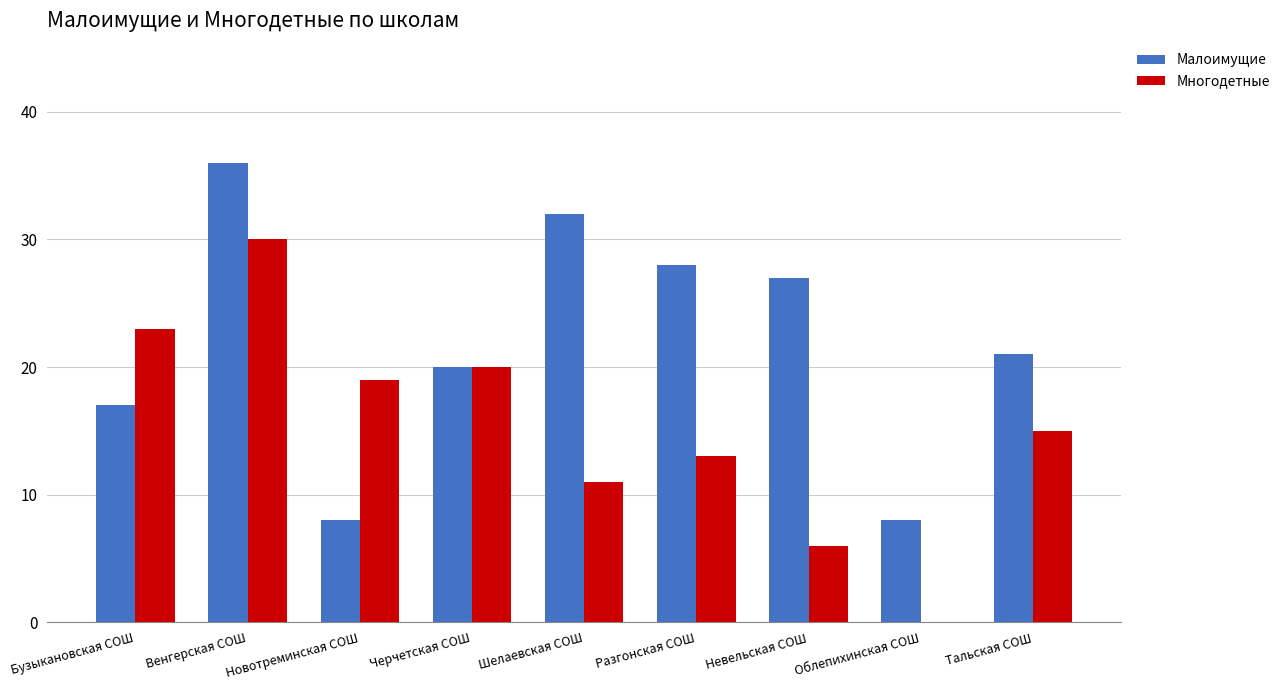

Which category has the highest value in the Многодетные series?

Венгерская СОШ